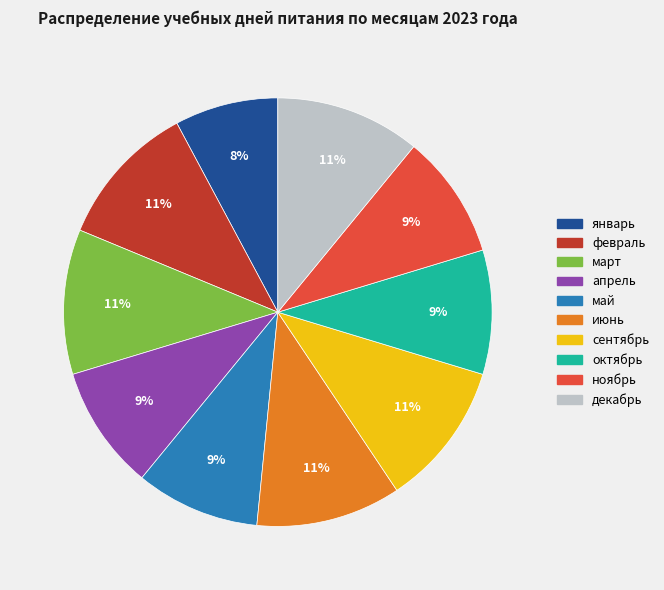

Is there any slice that represents more than half of the pie?

No